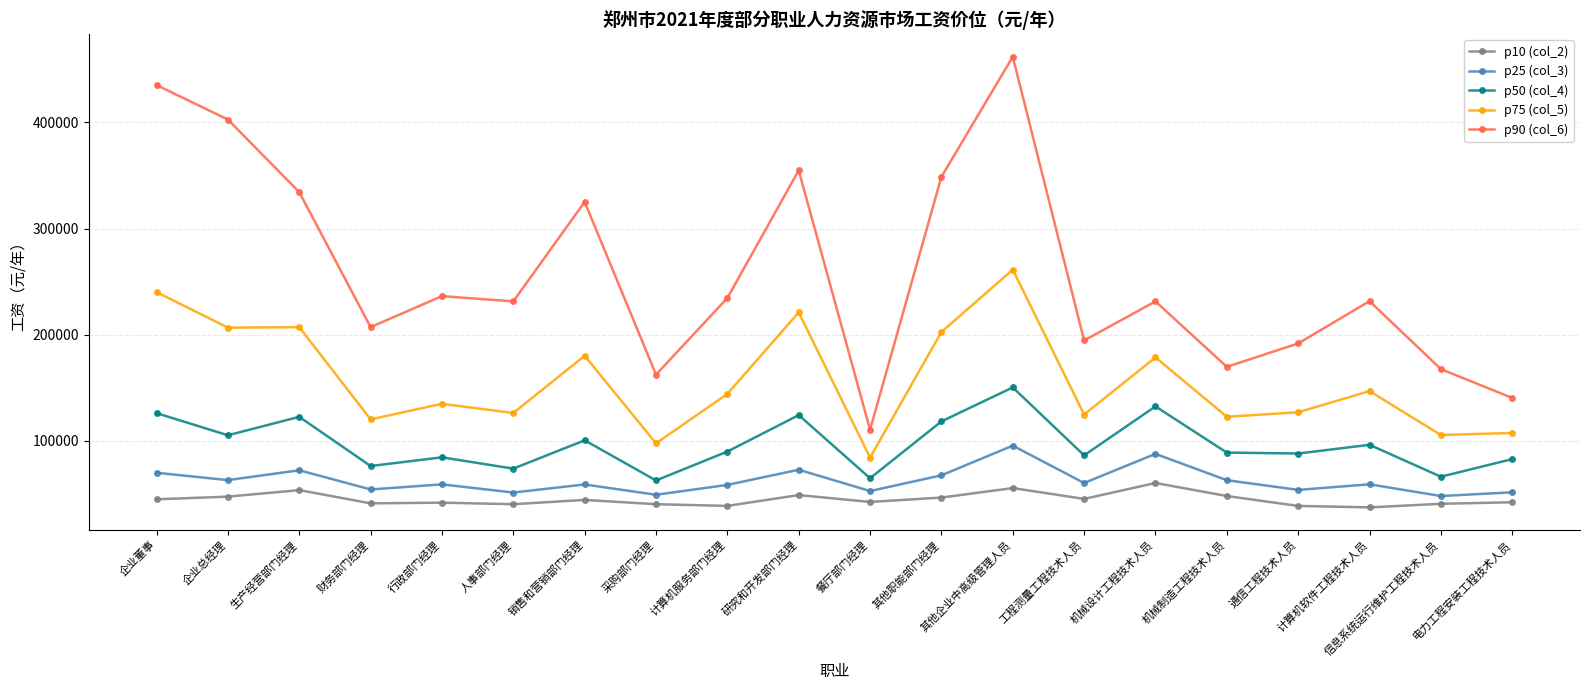

At which label does p90 (col_6) first exceed 231472?

企业董事